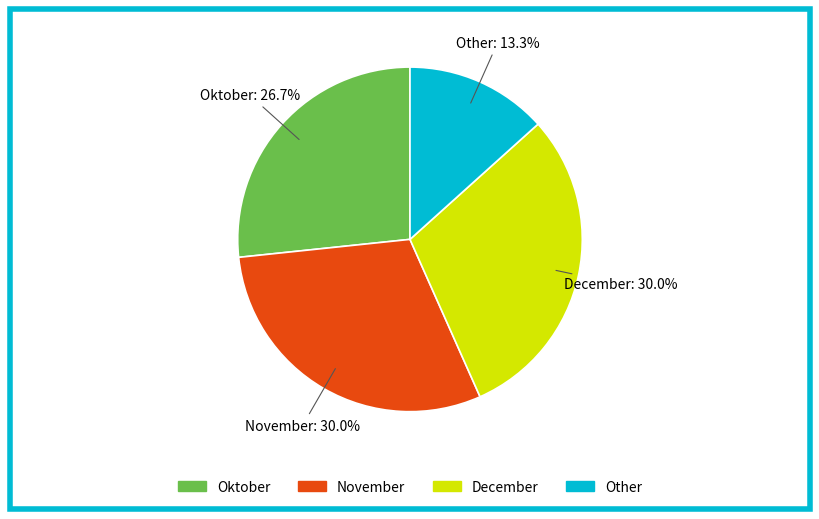

To the nearest percent, what portion does November represent?

30%